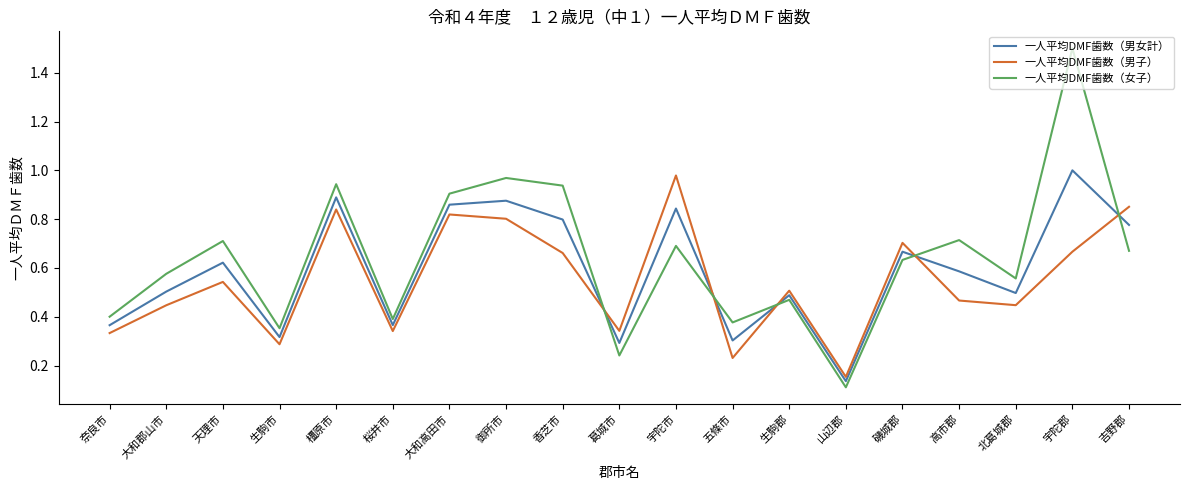

What position from the right is 吉野郡?

1